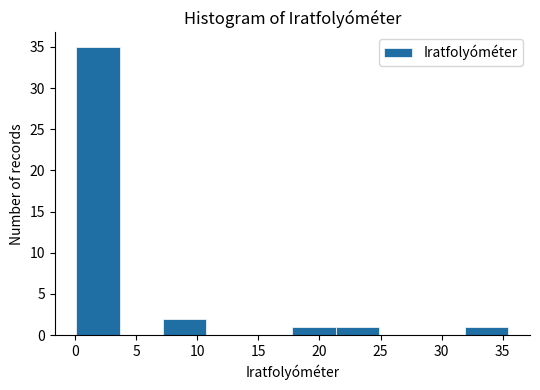

How tall is the bar that spans 0.0 to 3.5 on the x-axis? Neither the bar edges nor the heights are printed on the chart, so give them approximately, as read against the axes.

35